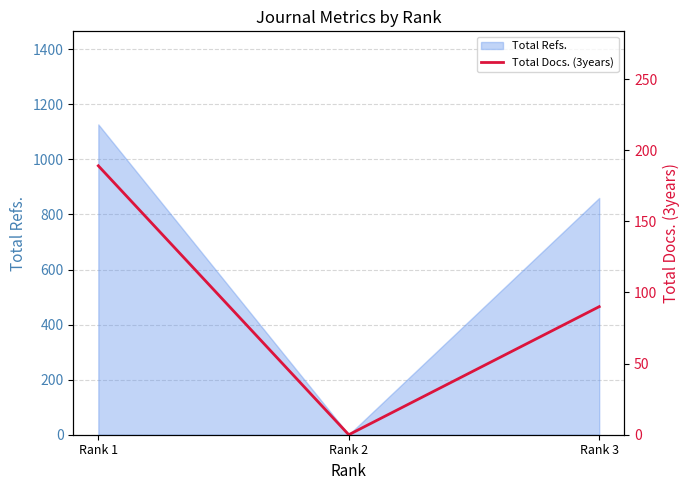

Between Rank 1 and Rank 2, which is larger?

Rank 1